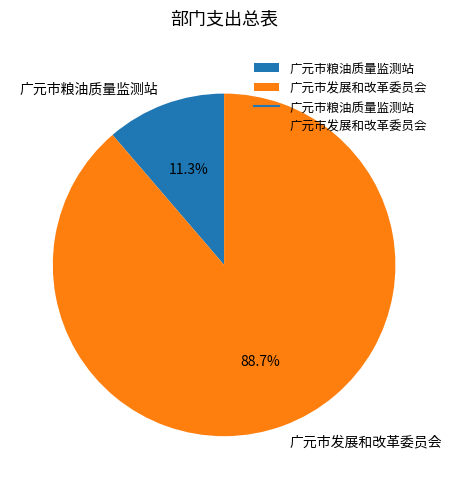

To the nearest percent, what portion does 广元市粮油质量监测站 represent?

11%